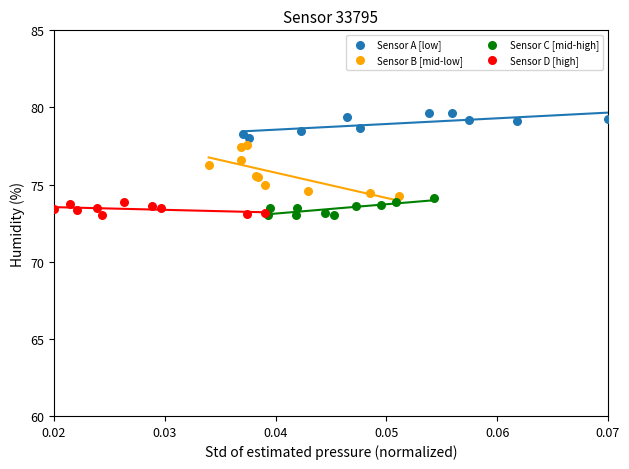

Which series has the largest Y range (max minus min)?

Sensor B [mid-low]